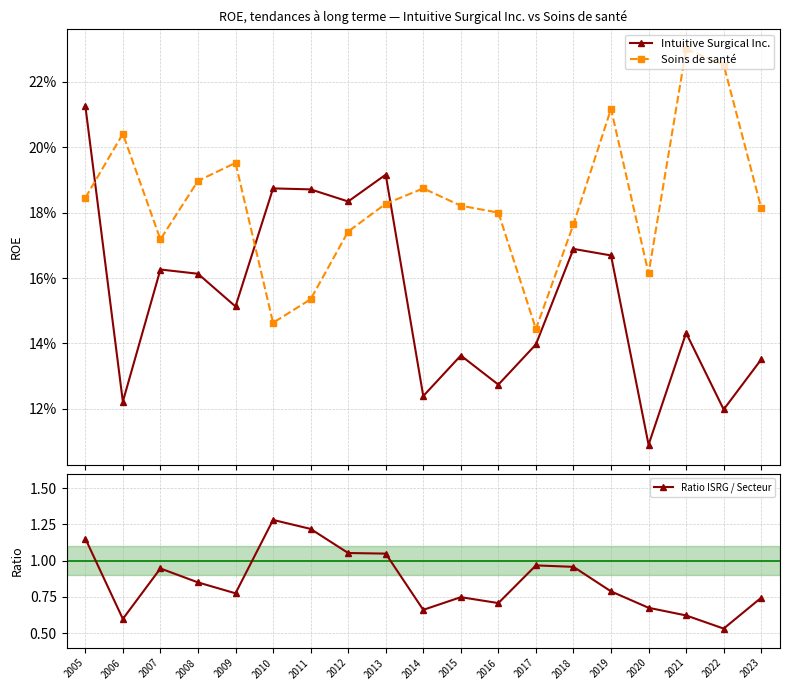

The value of Intuitive Surgical Inc. at 2017 is 0.1. True or false?

False